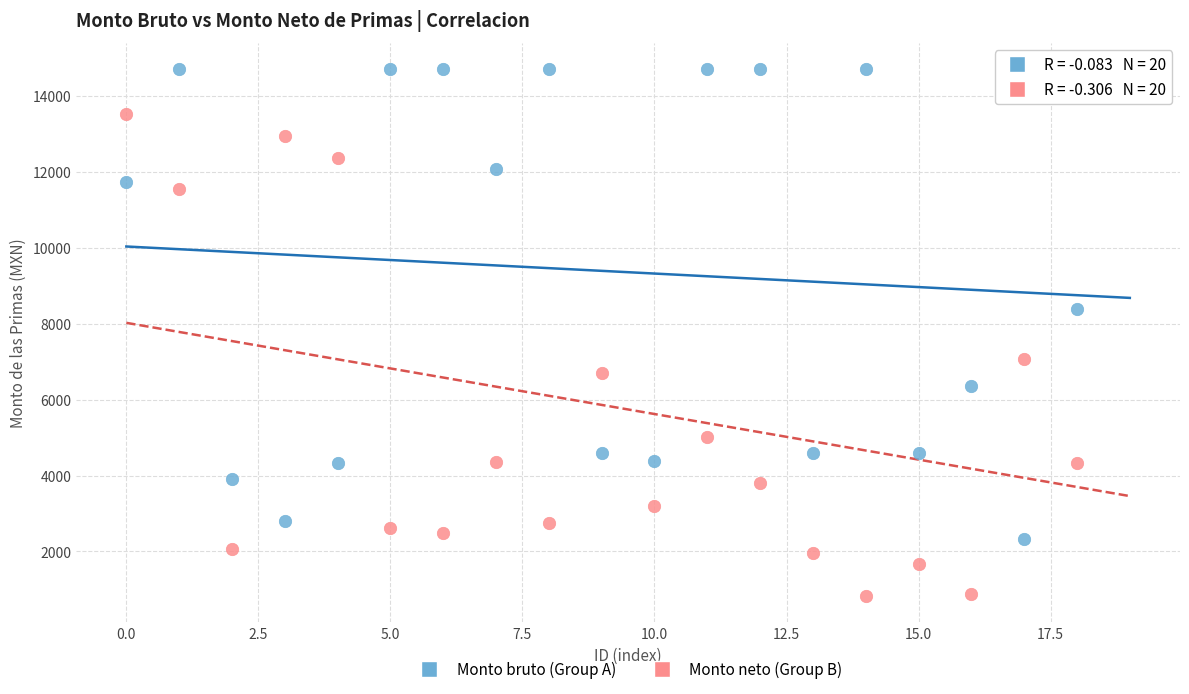

Which series reaches the minimum Y coordinate?

Monto neto (Group B)